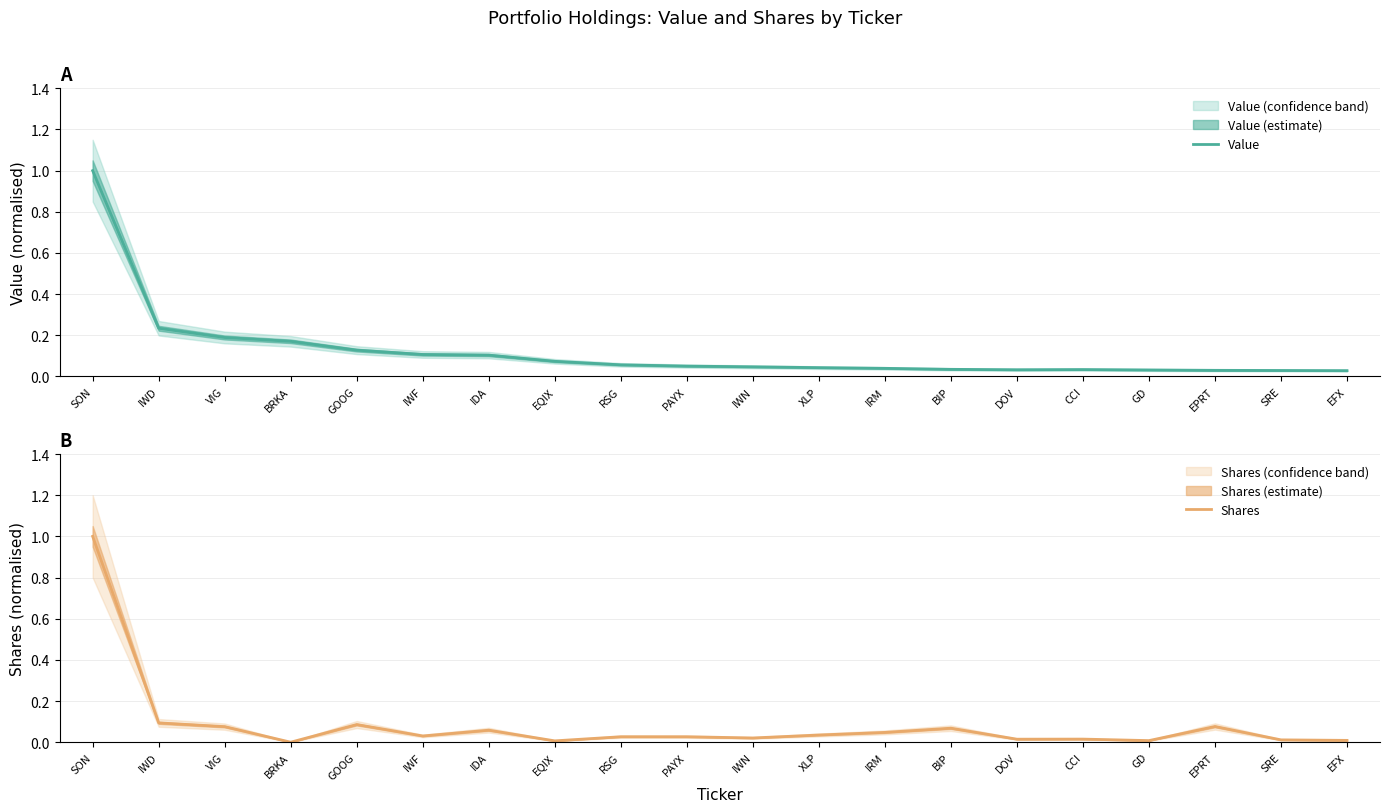

At which category is the sum across all series the highest?

SON